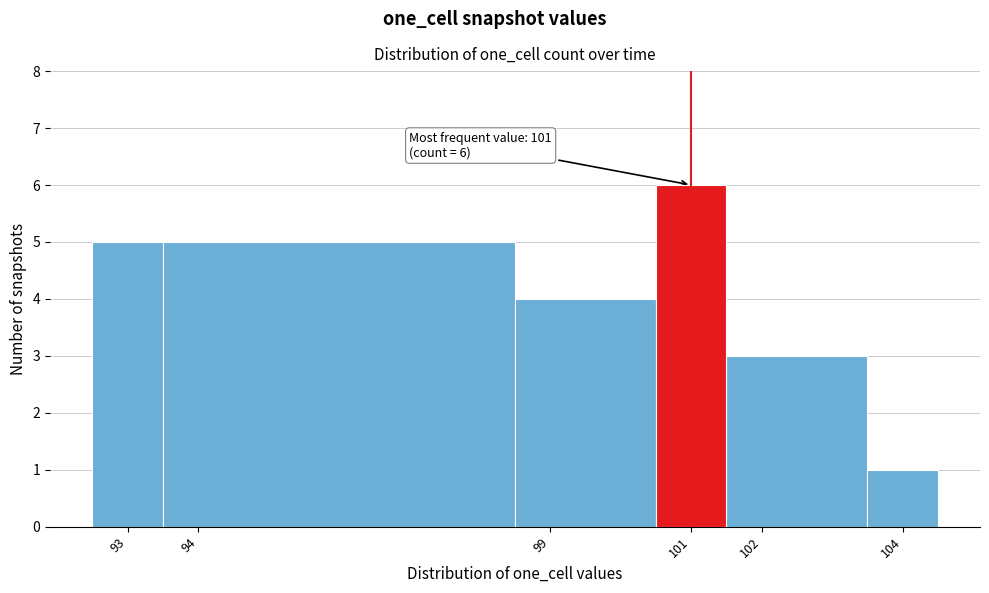

Which range on the x-axis has the tallest bar?

100.5 to 101.5